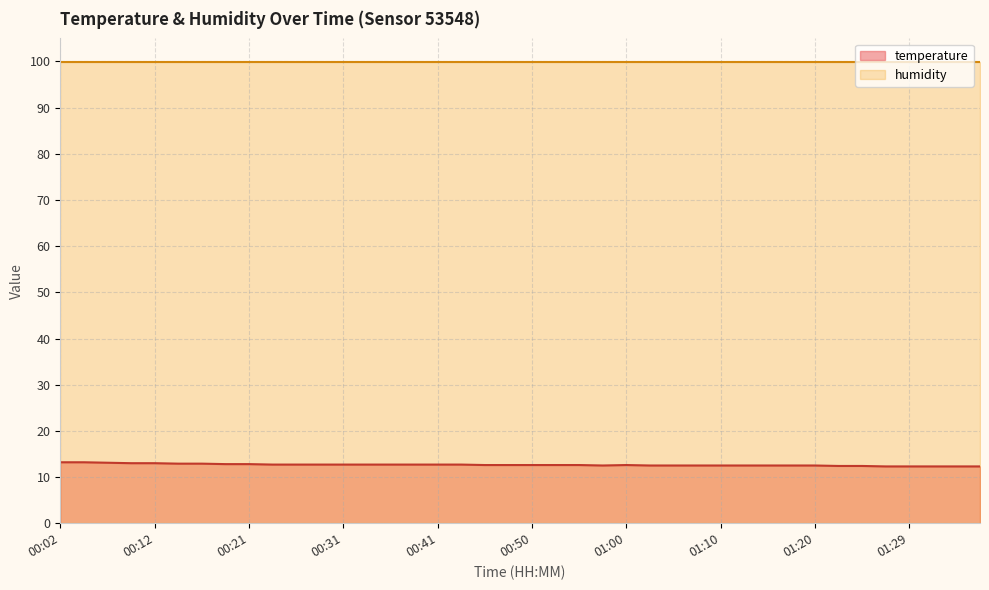

True or false: temperature and humidity intersect in this chart.

False